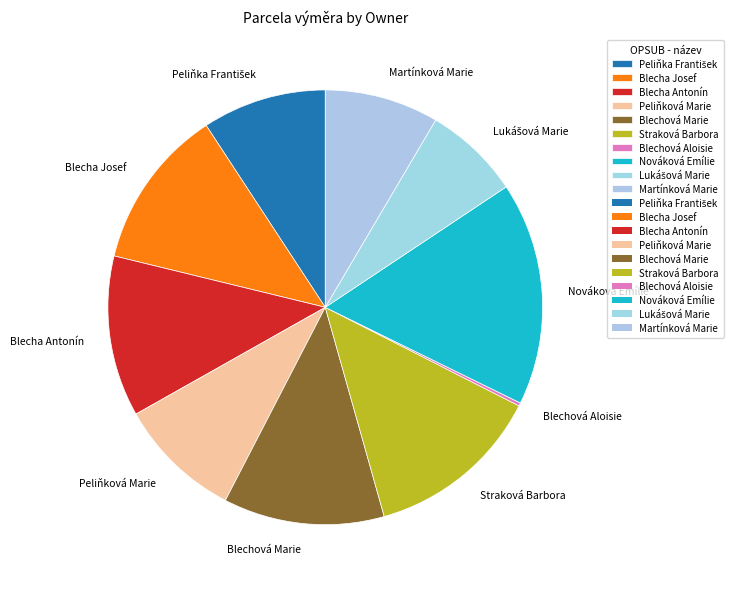

Is there a majority slice in this chart?

No